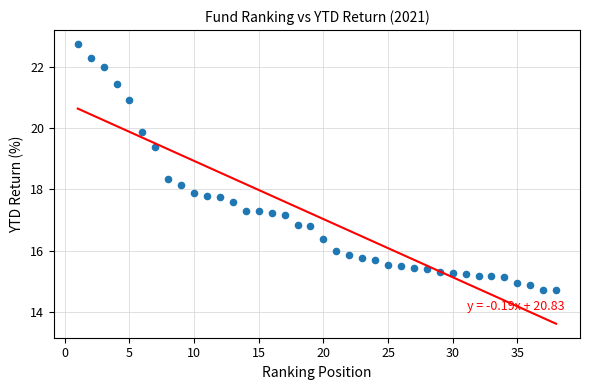

What is the range of Y values (max minus min)?

8.0